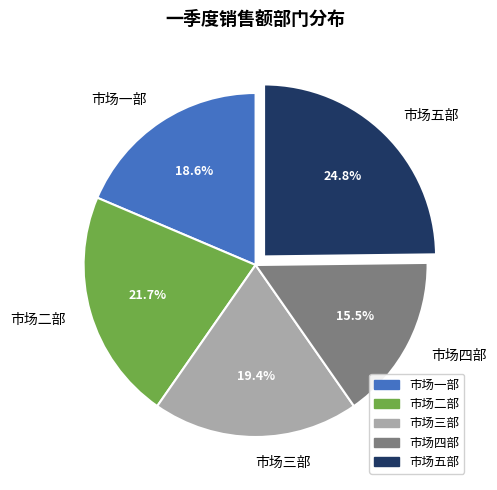

What is the ratio of the value at 市场一部 to the value at 市场三部?

1.0